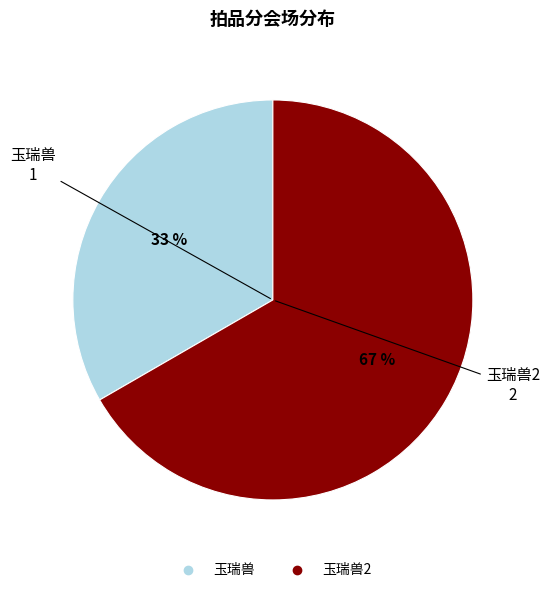

Count the number of slices in the pie.

2